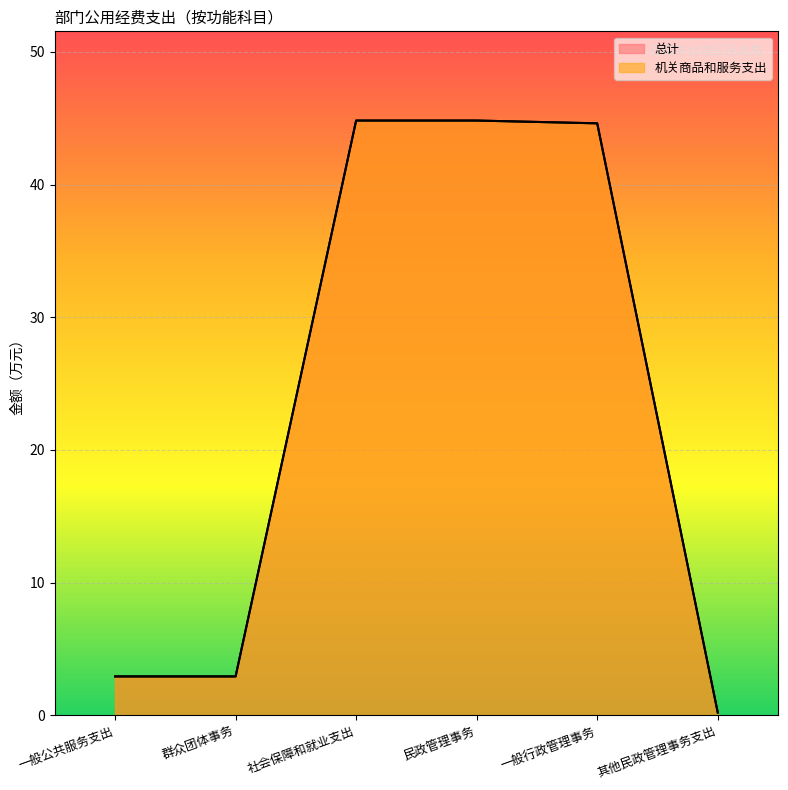

True or false: 机关商品和服务支出 and 总计 cross at least once.

False